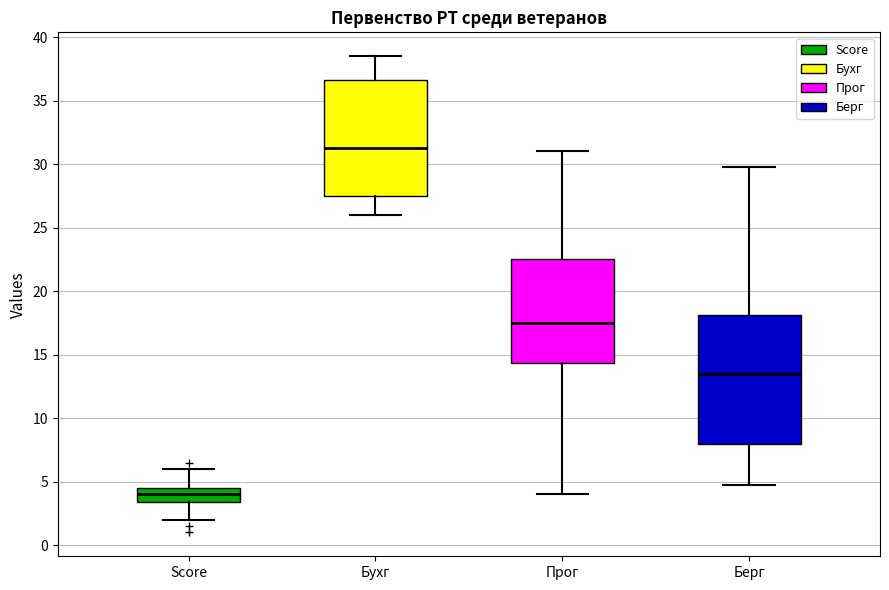

Where does the median line of the box for Бухг sit on the y-axis? The values are not printed on the chart, so give them approximately, as read against the axis.

31.5